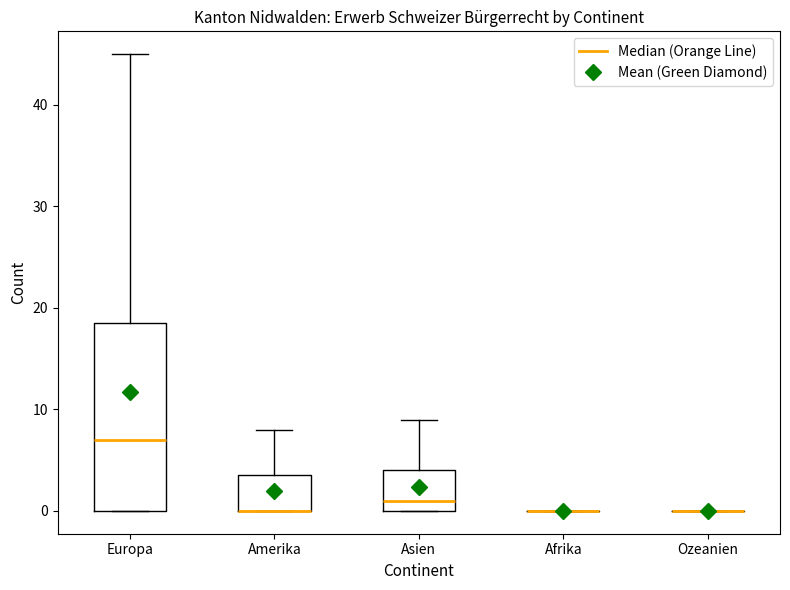

Comparing the boxes themselves (not the whiskers), which one is the tallest?

Europa